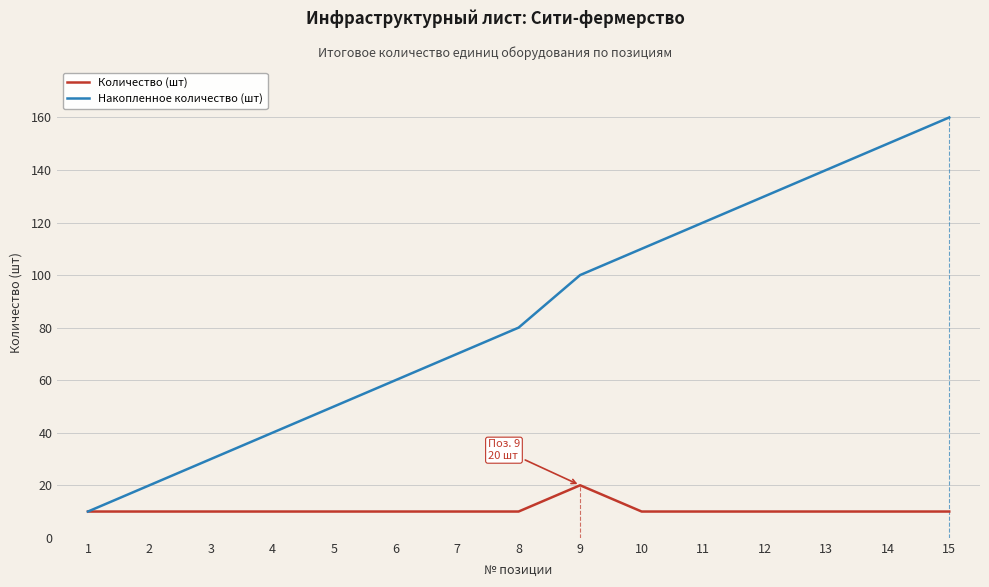

At 11, list the series in order from largest to smallest.

Накопленное количество (шт), Количество (шт)